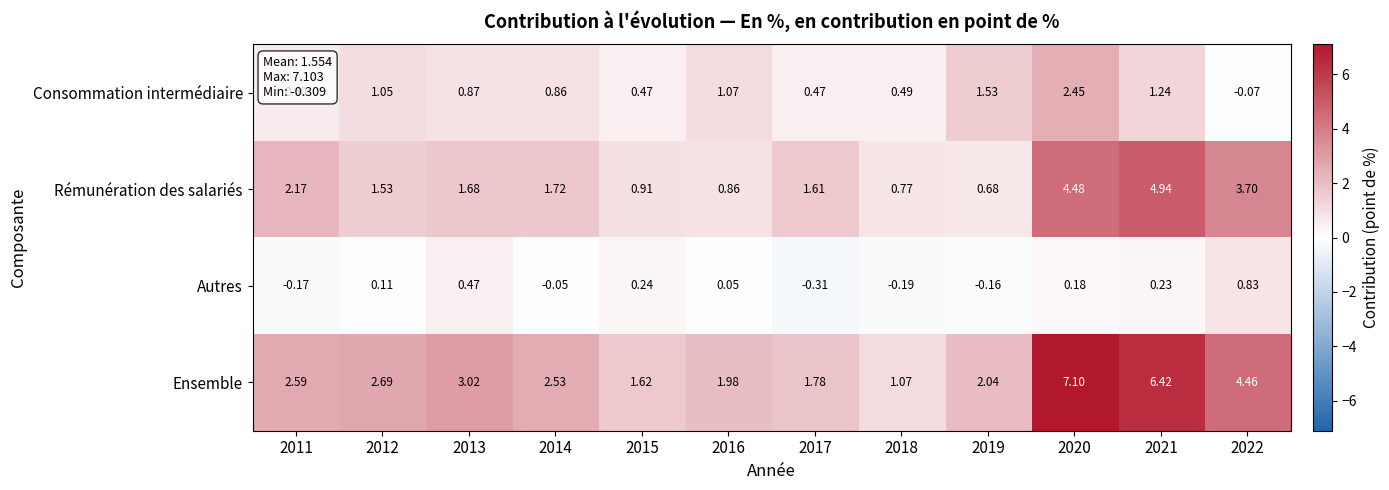

Which series has the largest range (max minus min)?

Ensemble